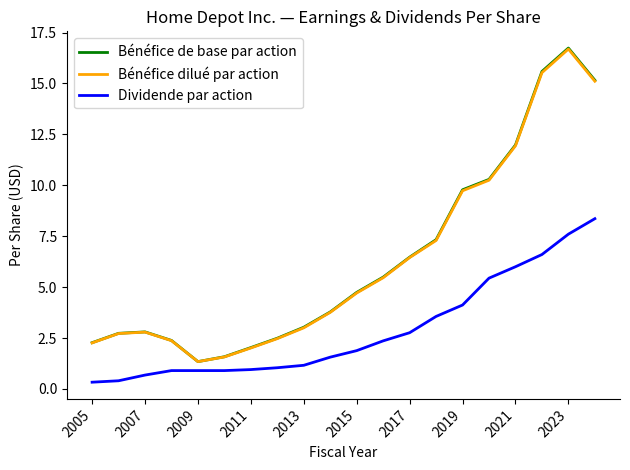

True or false: Bénéfice dilué par action and Dividende par action cross at least once.

False